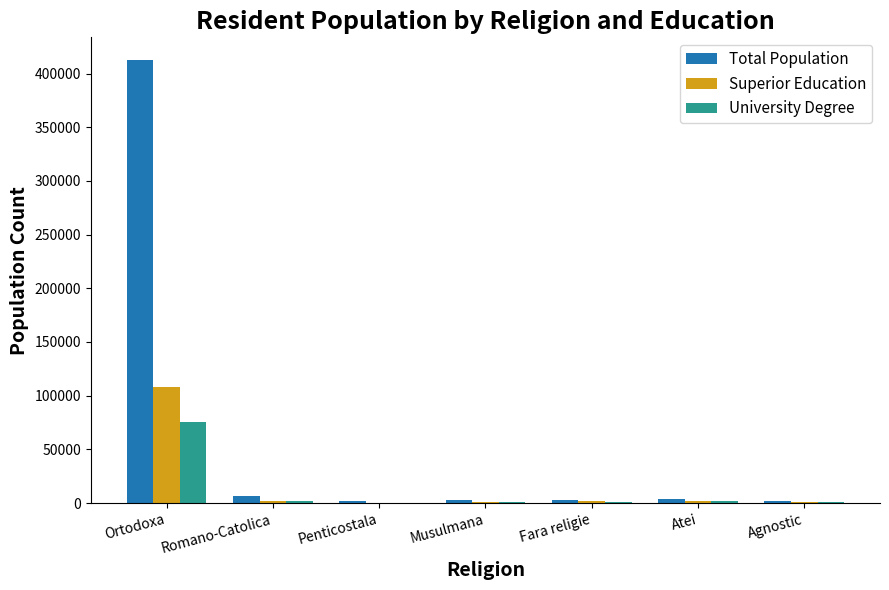

Count the number of categories in the chart.

7